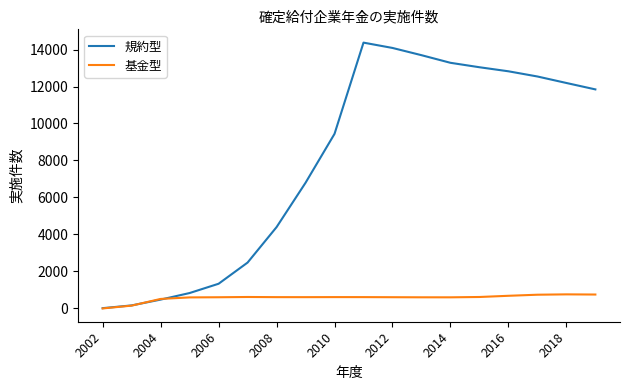

Which series has the largest total across all categories?

規約型